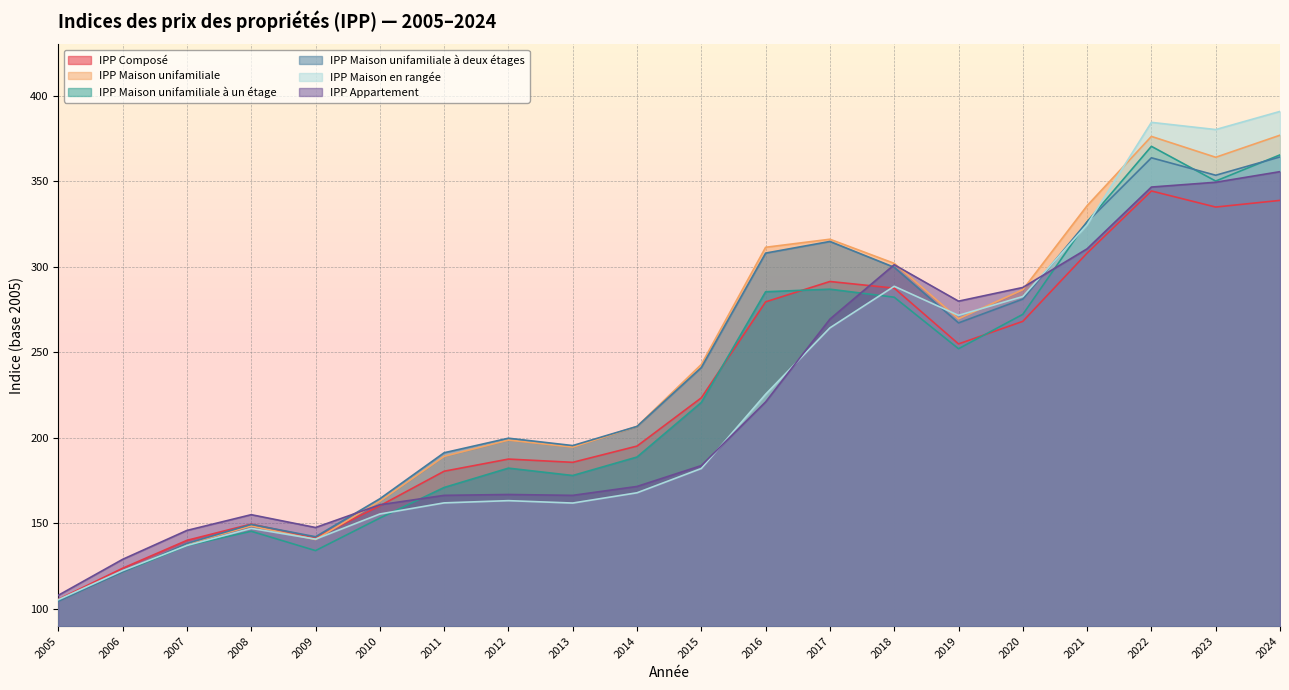

True or false: IPP Maison unifamiliale à deux étages has more than 2 interior local peaks.

True